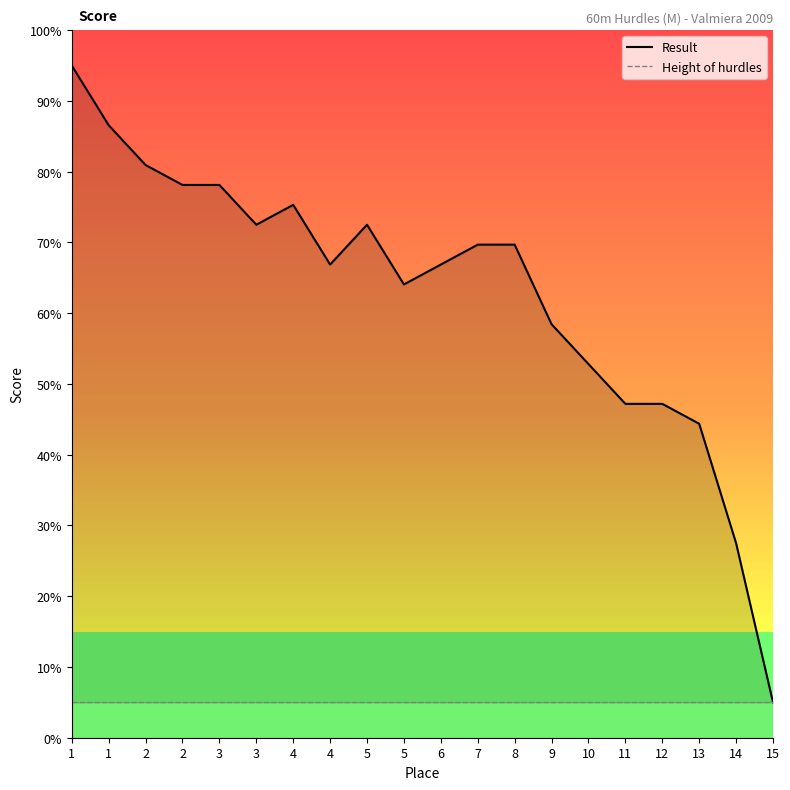

How many lines are shown in the chart?

2